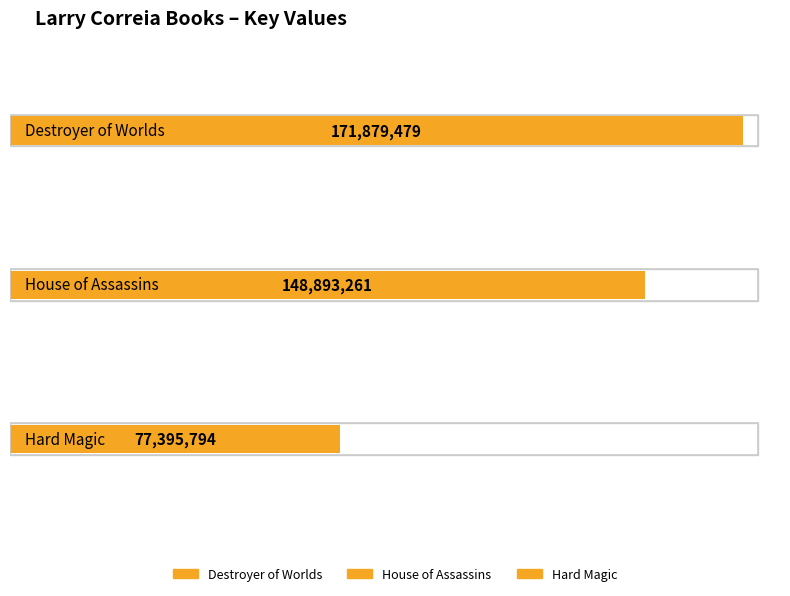

What is the sum of all values?

398168534